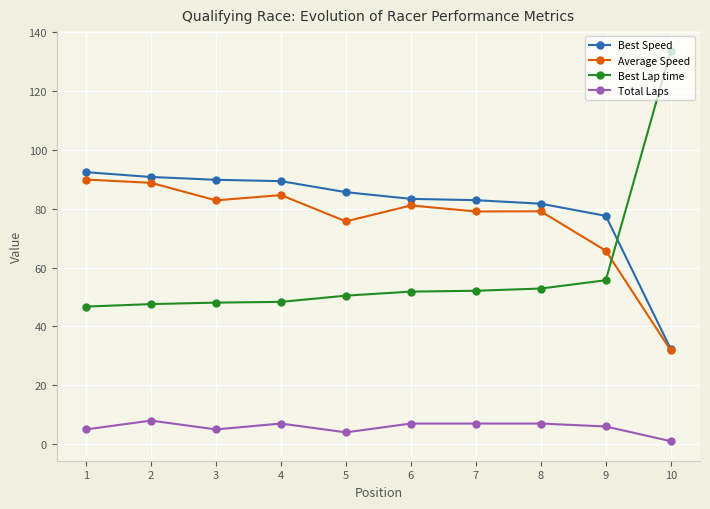

Read the Best Lap time value at 8.

52.9